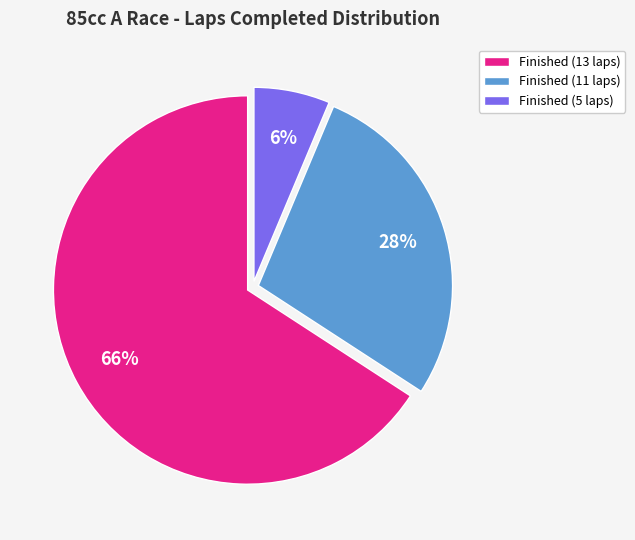

Between Finished (11 laps) and Finished (5 laps), which is larger?

Finished (11 laps)